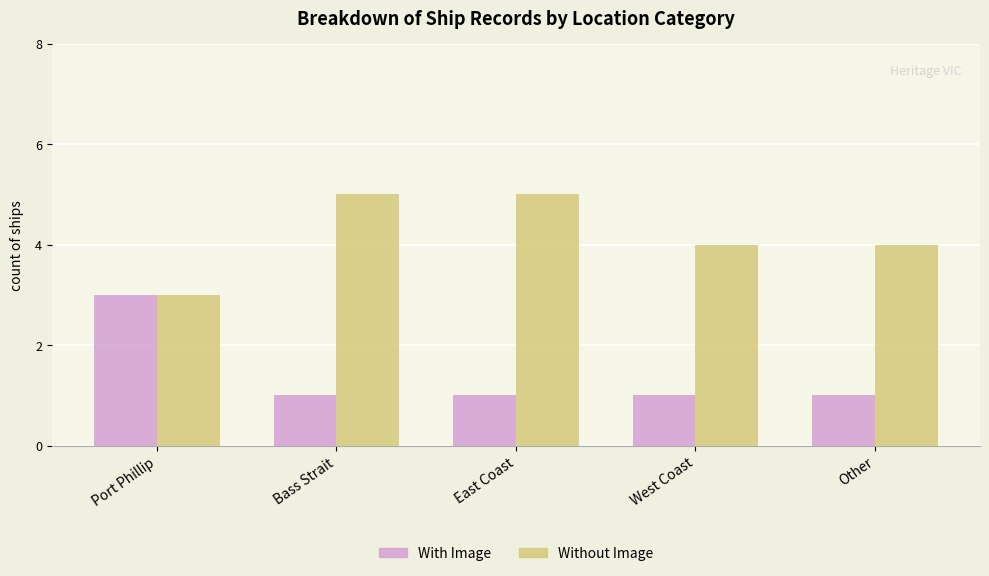

What are all the series names shown in the legend?

With Image, Without Image